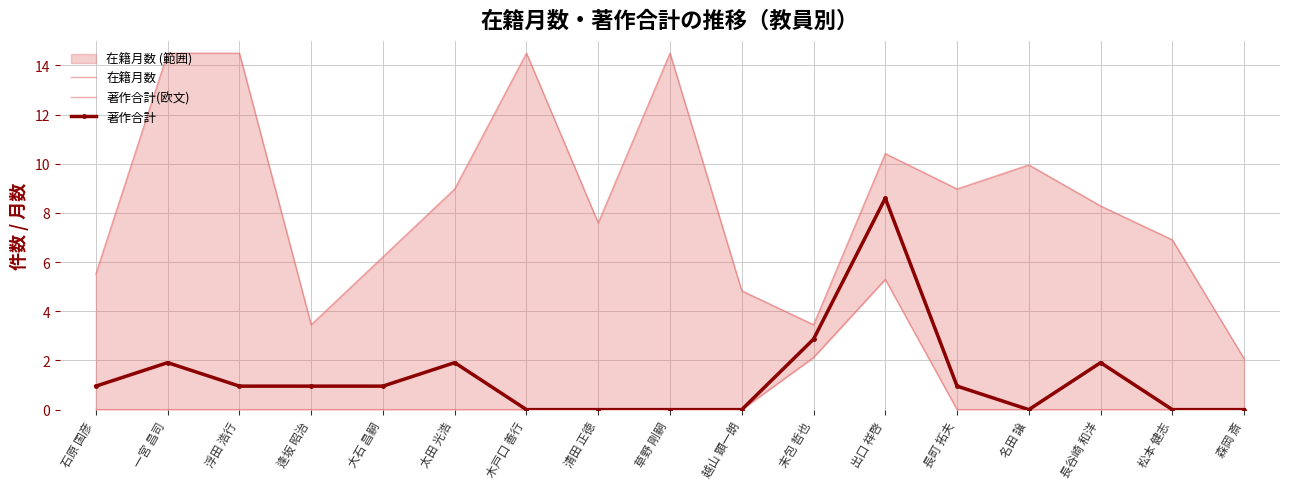

Reading left to right, transcribe all the data shown in this chart.

在籍月数: 石原 国彦=5.5	一宮 昌司=14.5	浮田 浩行=14.5	逢坂 昭治=3.5	大石 昌嗣=6.2	太田 光浩=9.0	木戸口 善行=14.5	清田 正徳=7.6	草野 剛嗣=14.5	越山 顕一朗=4.8	末包 哲也=3.5	出口 祥啓=10.4	長町 拓夫=9.0	名田 譲=10.0	長谷崎 和洋=8.3	松本 健志=6.9	森岡 斎=2.1
著作合計(欧文): 石原 国彦=0.0	一宮 昌司=0.0	浮田 浩行=0.0	逢坂 昭治=0.0	大石 昌嗣=0.0	太田 光浩=0.0	木戸口 善行=0.0	清田 正徳=0.0	草野 剛嗣=0.0	越山 顕一朗=0.0	末包 哲也=2.1	出口 祥啓=5.3	長町 拓夫=0.0	名田 譲=0.0	長谷崎 和洋=0.0	松本 健志=0.0	森岡 斎=0.0
著作合計: 石原 国彦=1.0	一宮 昌司=1.9	浮田 浩行=1.0	逢坂 昭治=1.0	大石 昌嗣=1.0	太田 光浩=1.9	木戸口 善行=0.0	清田 正徳=0.0	草野 剛嗣=0.0	越山 顕一朗=0.0	末包 哲也=2.9	出口 祥啓=8.6	長町 拓夫=1.0	名田 譲=0.0	長谷崎 和洋=1.9	松本 健志=0.0	森岡 斎=0.0